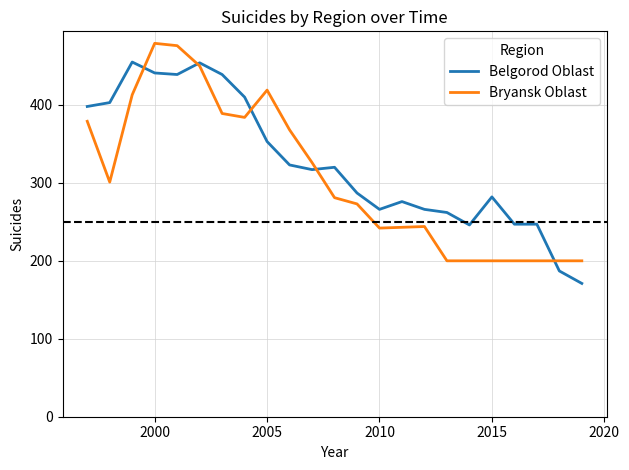

List the series in order of their peak value, lowest first.

Belgorod Oblast, Bryansk Oblast